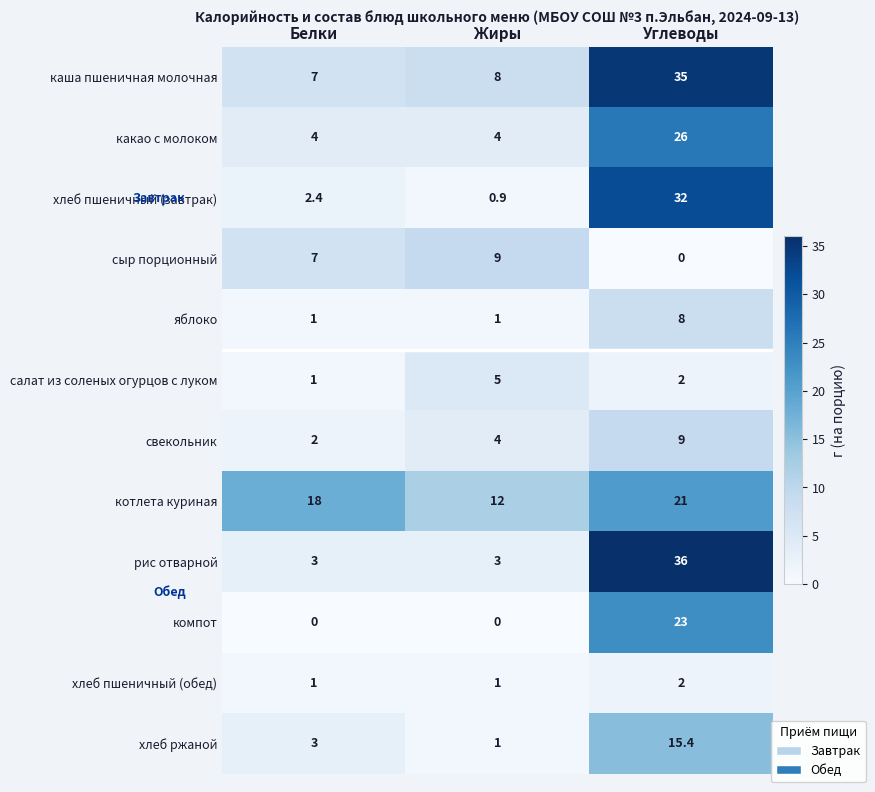

Which category has the highest value across all series?

Углеводы